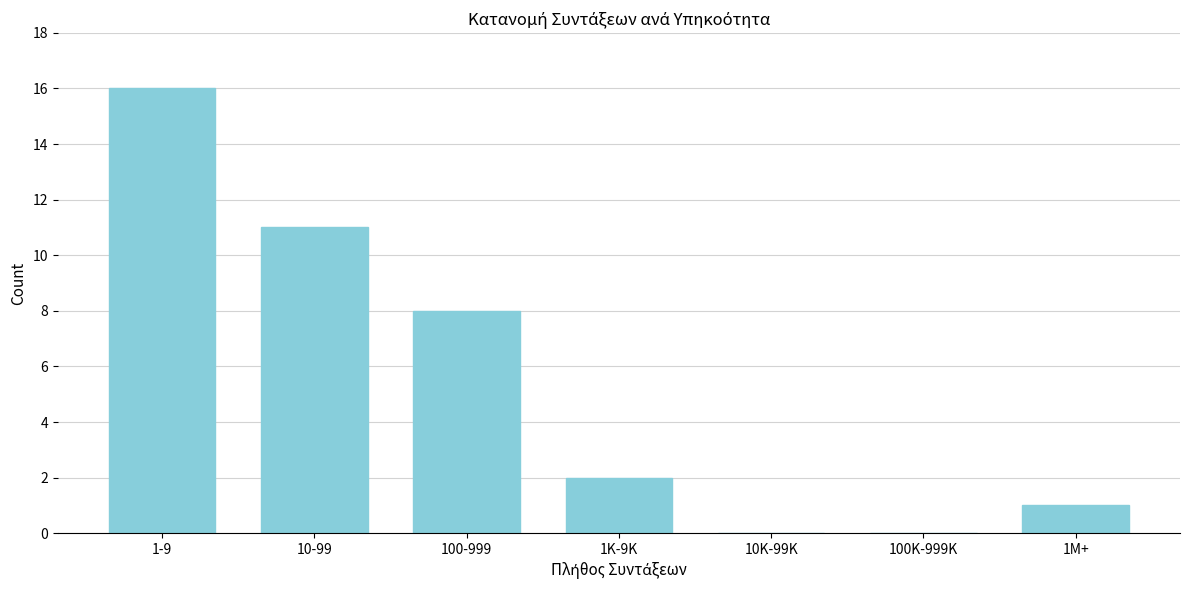

Reading left to right, extract all data points from this chart.

1-9=16	10-99=11	100-999=8	1K-9K=2	10K-99K=0	100K-999K=0	1M+=1